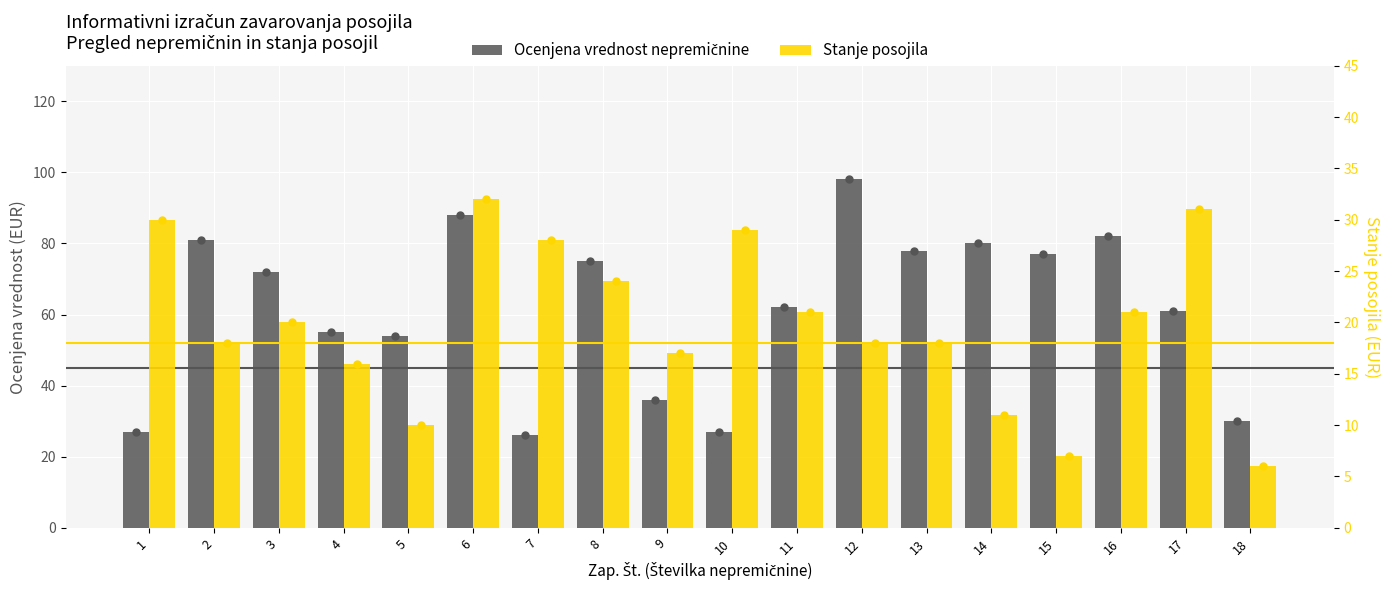

Does the chart contain any negative values?

No